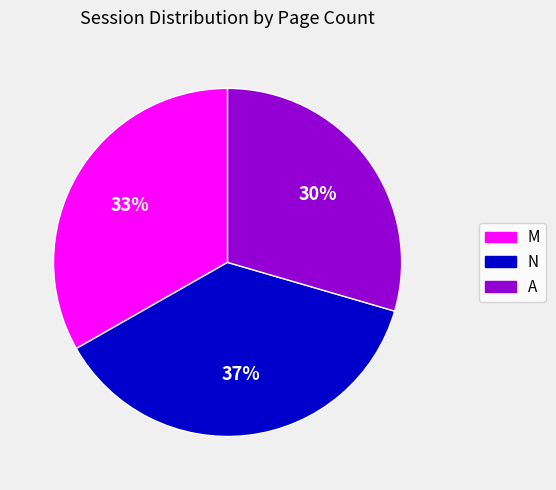

How many slices are in this pie chart?

3